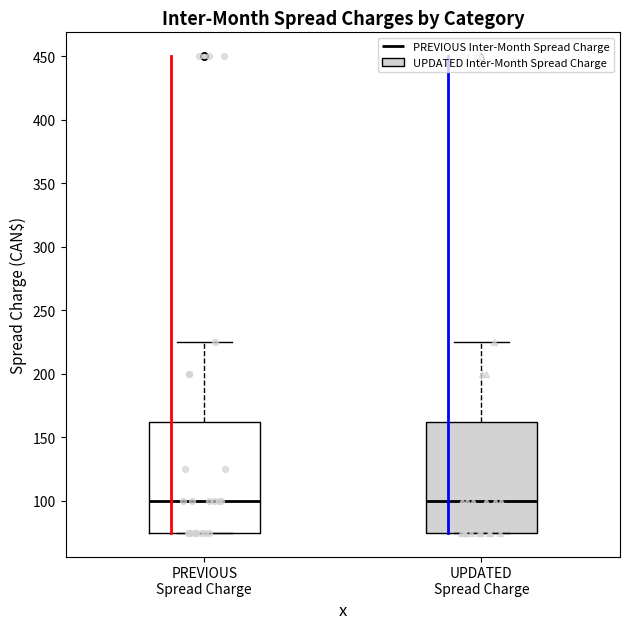

Where does the median line of the box for UPDATED Spread Charge sit on the y-axis? The values are not printed on the chart, so give them approximately, as read against the axis.

100